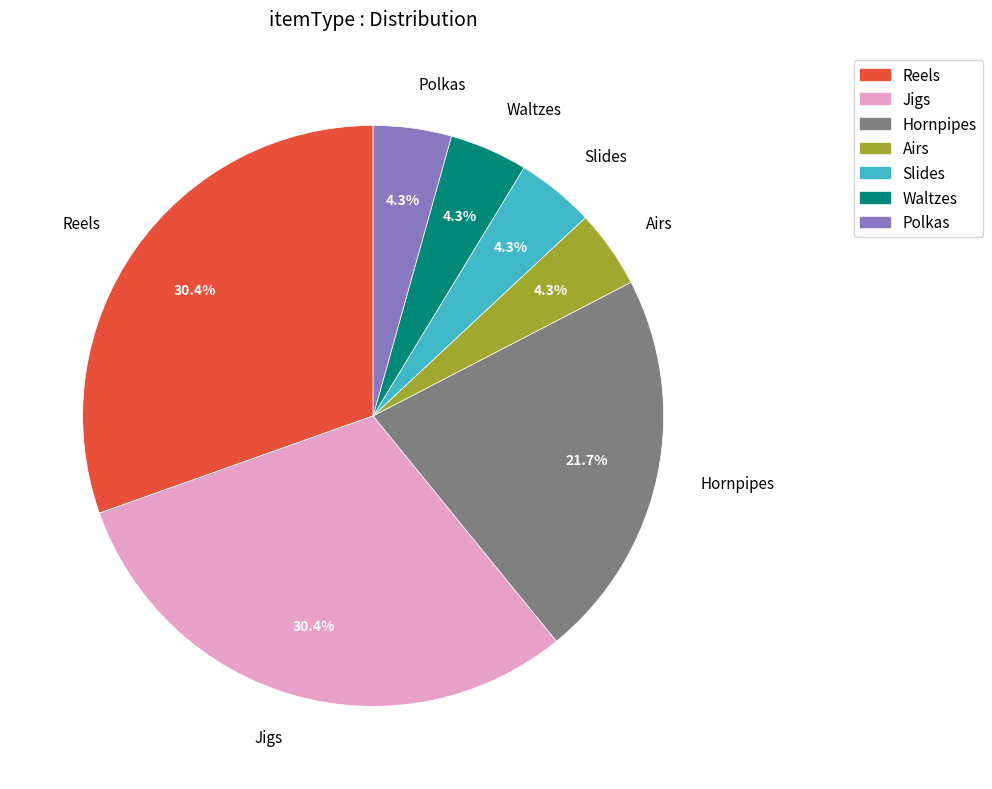

Does any single category account for the majority?

No